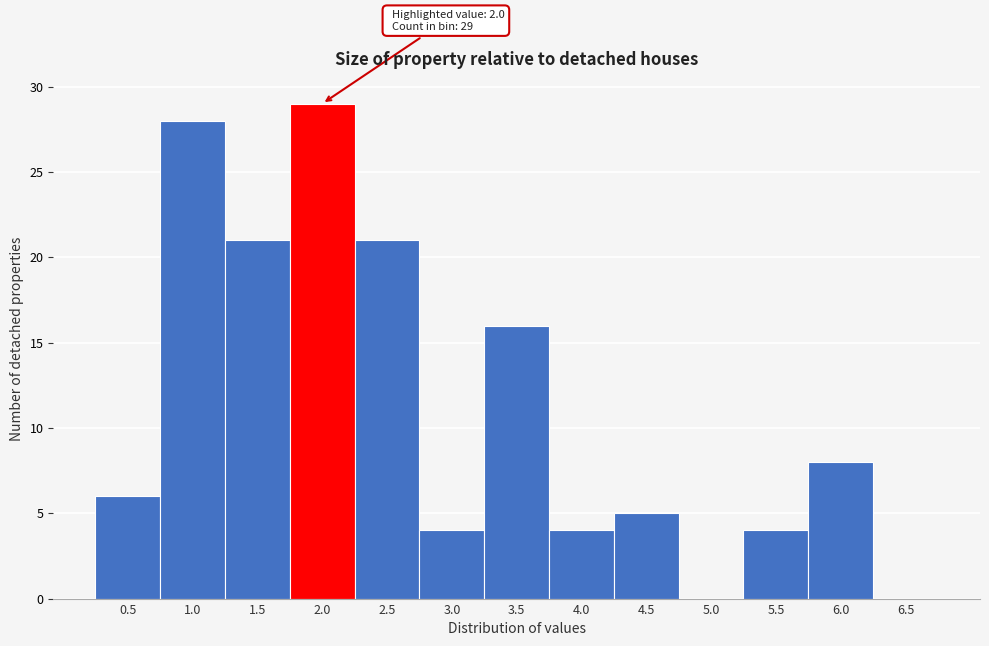

Reading left to right, transcribe all the data shown in this chart.

0.5=6	1.0=28	1.5=21	2.0=29	2.5=21	3.0=4	3.5=16	4.0=4	4.5=5	5.0=0	5.5=4	6.0=8	6.5=0